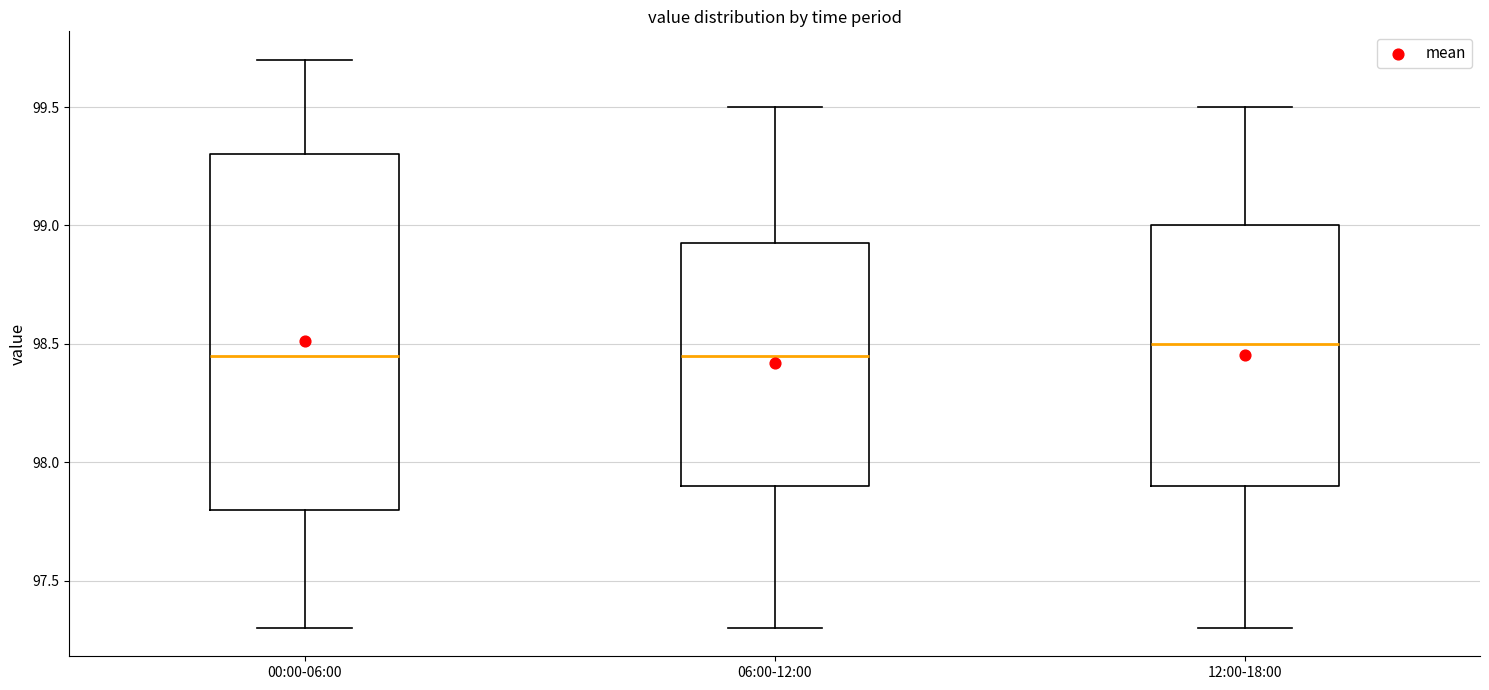

Reading left to right, read every box against the y-axis: the position of its median line, the range the box covers, and the ends of its whiskers. The values are not printed on the chart, so give them approximately, as read against the axis.

00:00-06:00: median 98.45, box 97.80 to 99.30, whiskers 97.30 to 99.70
06:00-12:00: median 98.45, box 97.90 to 98.95, whiskers 97.30 to 99.50
12:00-18:00: median 98.50, box 97.90 to 99.00, whiskers 97.30 to 99.50